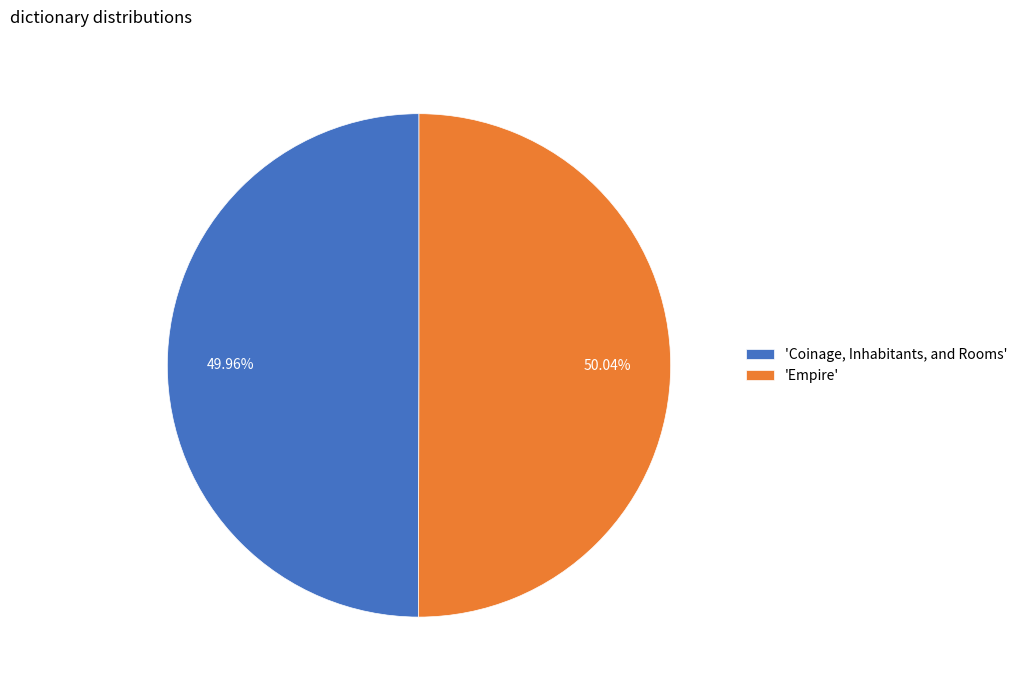

What is the ratio of the value at 'Empire' to the value at 'Coinage, Inhabitants, and Rooms'?

1.0